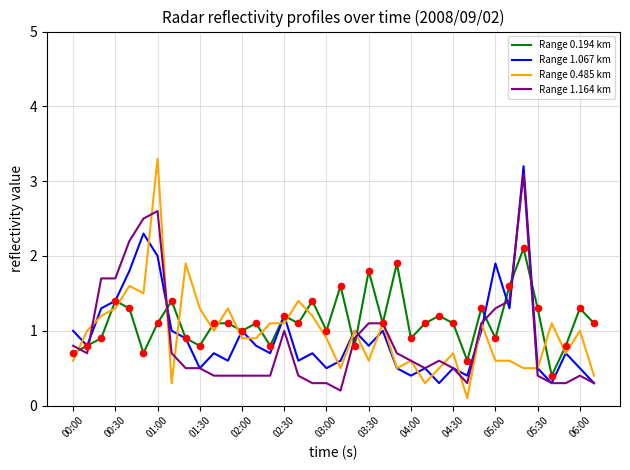

What are all the series names shown in the legend?

Range 0.194 km, Range 1.067 km, Range 0.485 km, Range 1.164 km